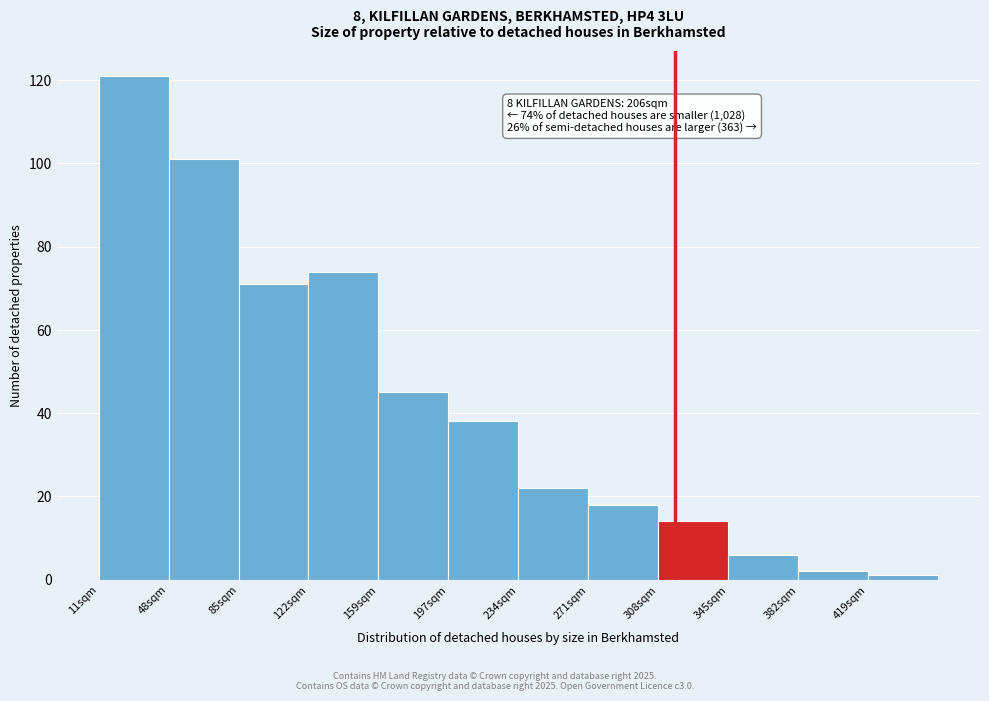

Reading left to right, extract all data points from this chart.

11sqm=121	48sqm=101	85sqm=71	122sqm=74	159sqm=45	197sqm=38	234sqm=22	271sqm=18	308sqm=14	345sqm=6	382sqm=2	419sqm=1